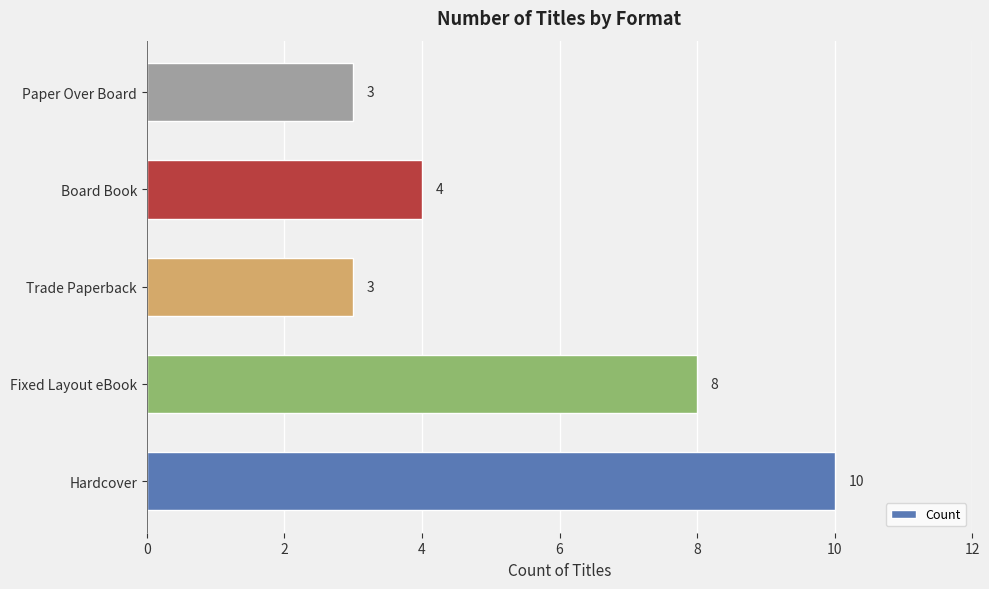

Which has a higher value, Board Book or Trade Paperback?

Board Book